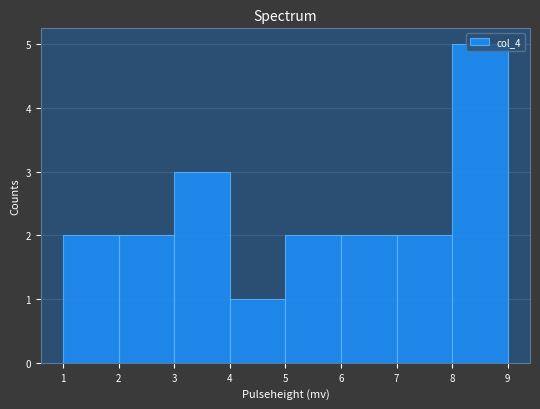

Reading left to right, list every bar in this chart as the range it spans on the x-axis followed by its height. The values are not printed on the chart, so give them approximately, as read against the axis.

1 to 2: 2
2 to 3: 2
3 to 4: 3
4 to 5: 1
5 to 6: 2
6 to 7: 2
7 to 8: 2
8 to 9: 5